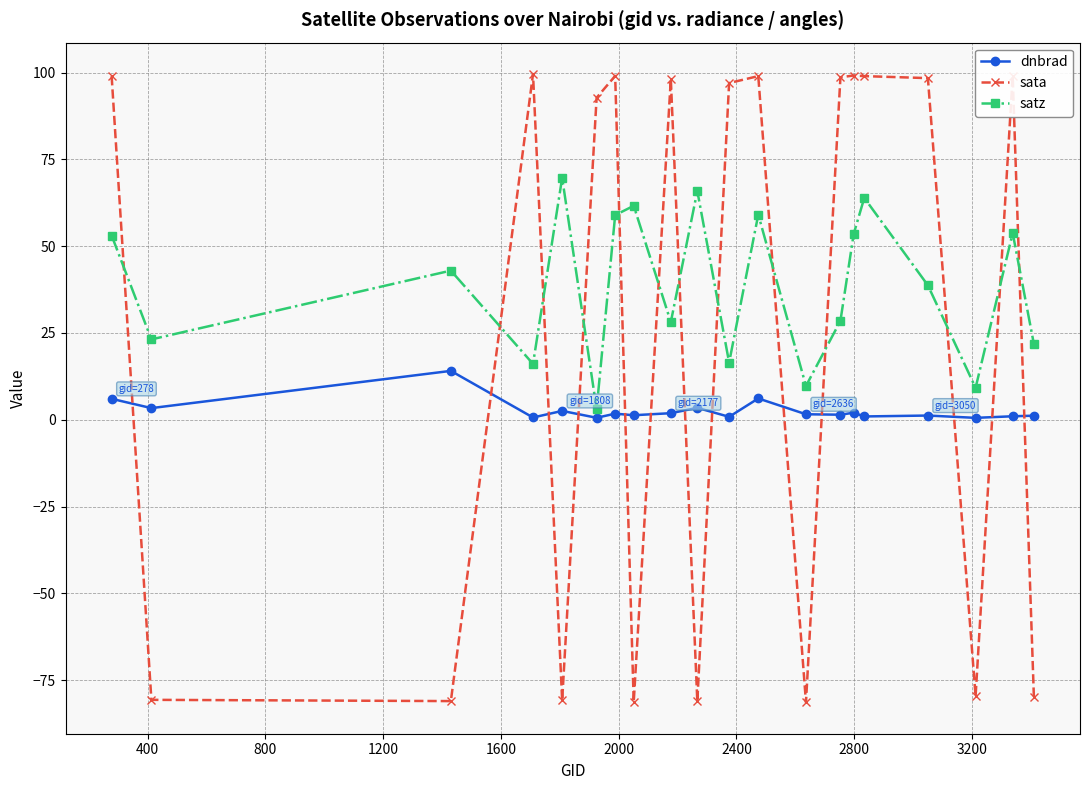

What is the value of the dnbrad point at the 2nd from the left?

3.4